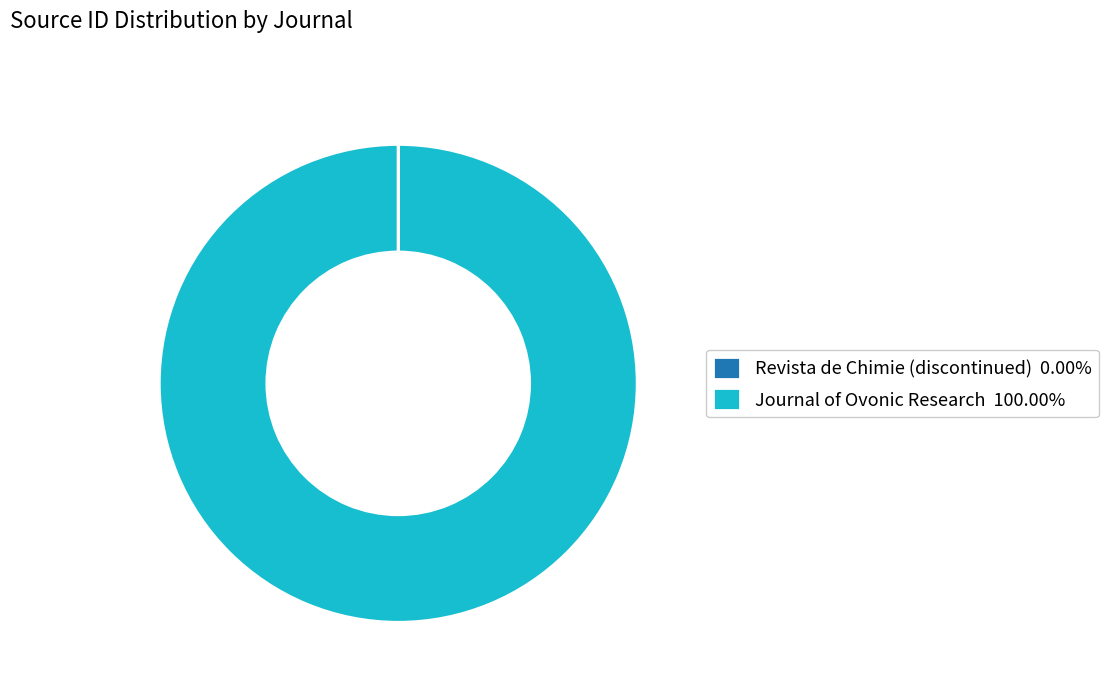

Is there any slice that represents more than half of the pie?

Yes